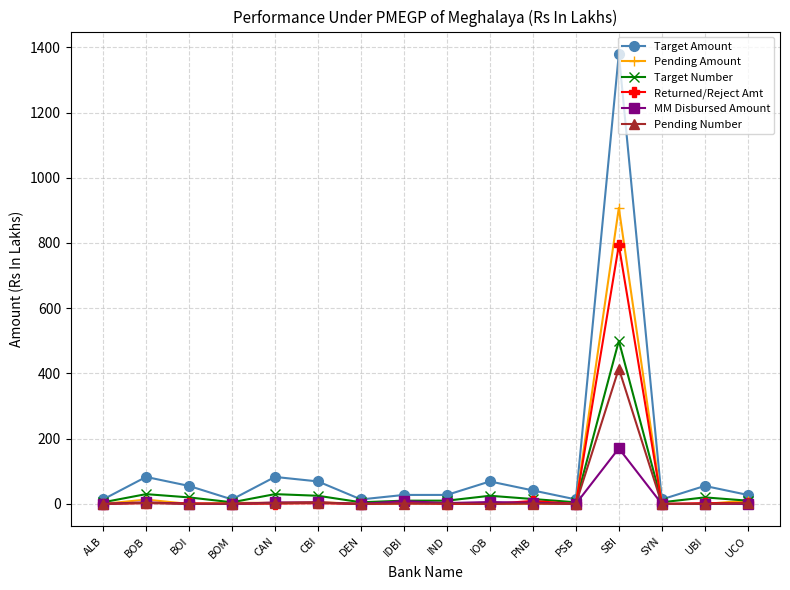

List the series in order of their peak value, highest first.

Target Amount, Pending Amount, Returned/Reject Amt, Target Number, Pending Number, MM Disbursed Amount